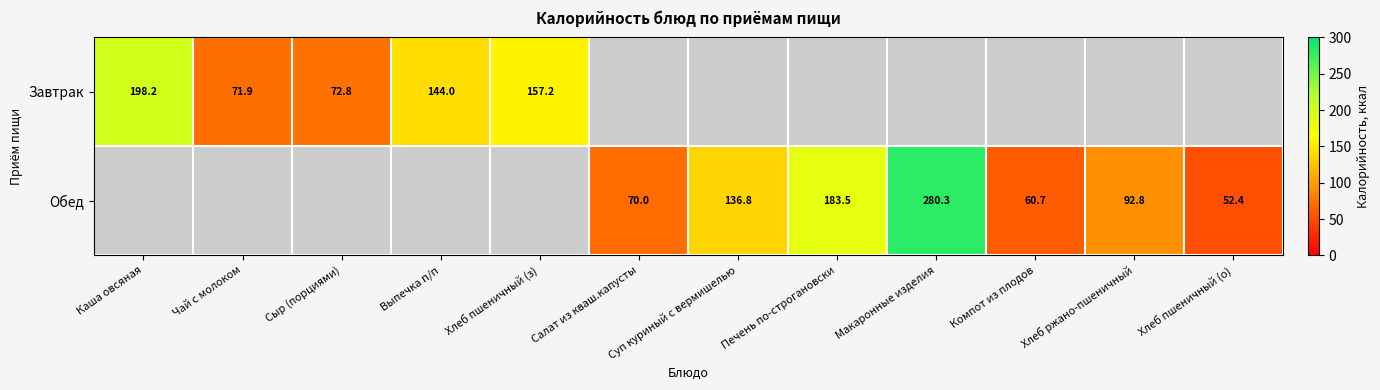

The Завтрак series shows 71.9 at Чай с молоком. True or false?

True